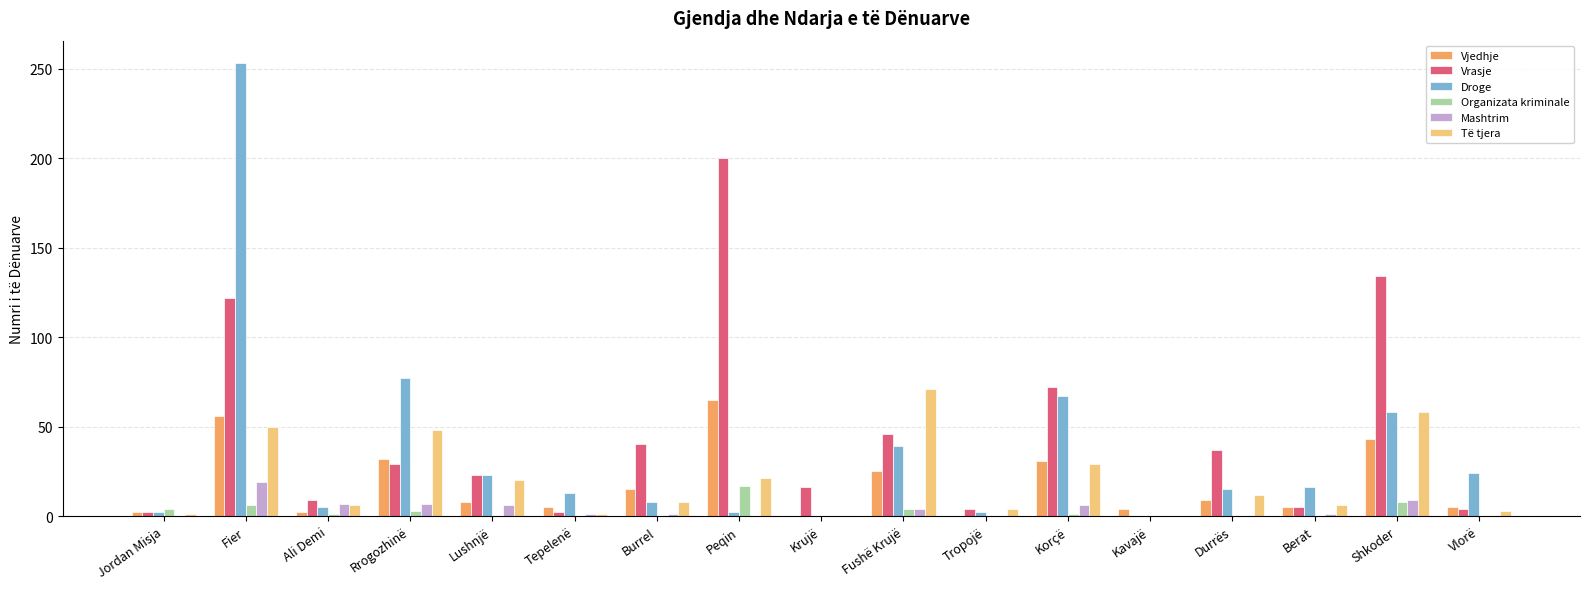

Is the value of Vrasje at Korçë greater than the value of Organizata kriminale at Shkoder?

Yes